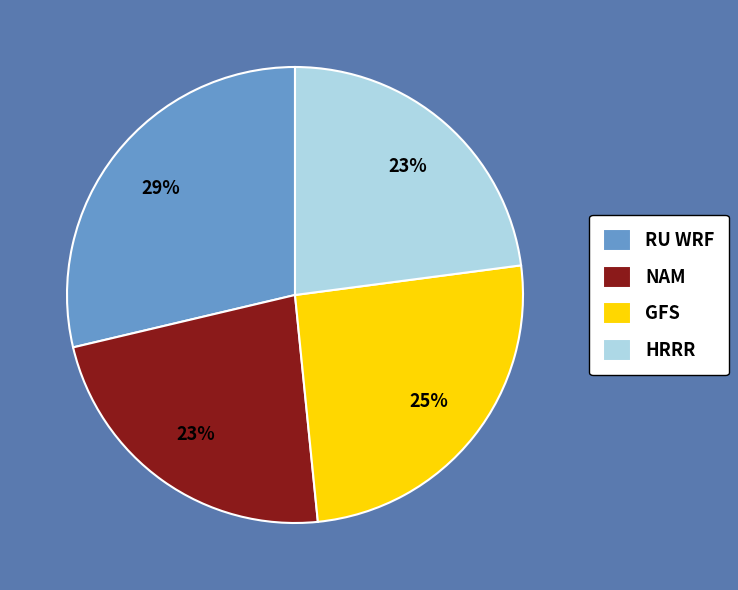

Which category has the biggest portion of the pie?

RU WRF